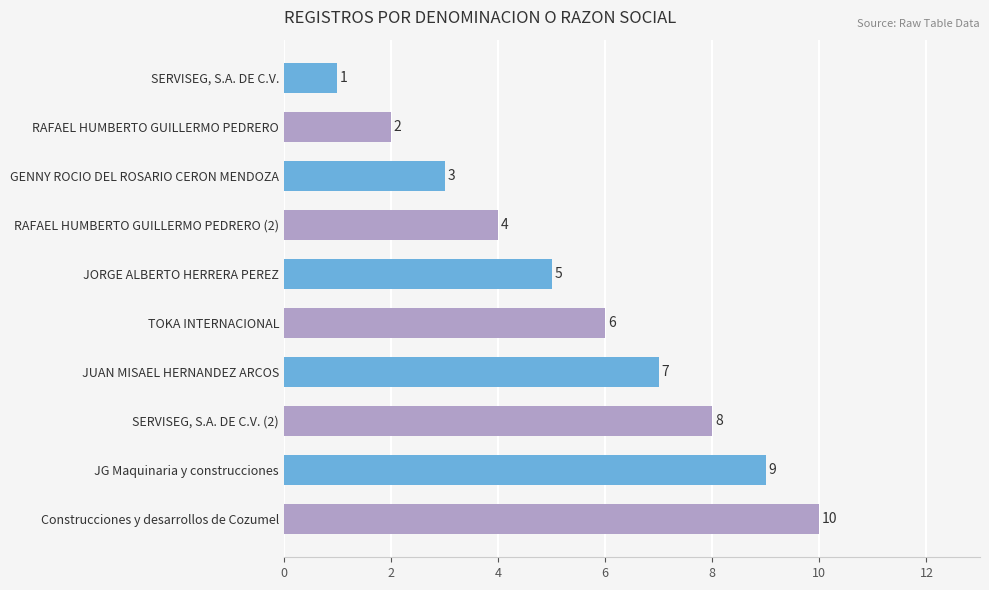

How many values are between 3 and 8?

6